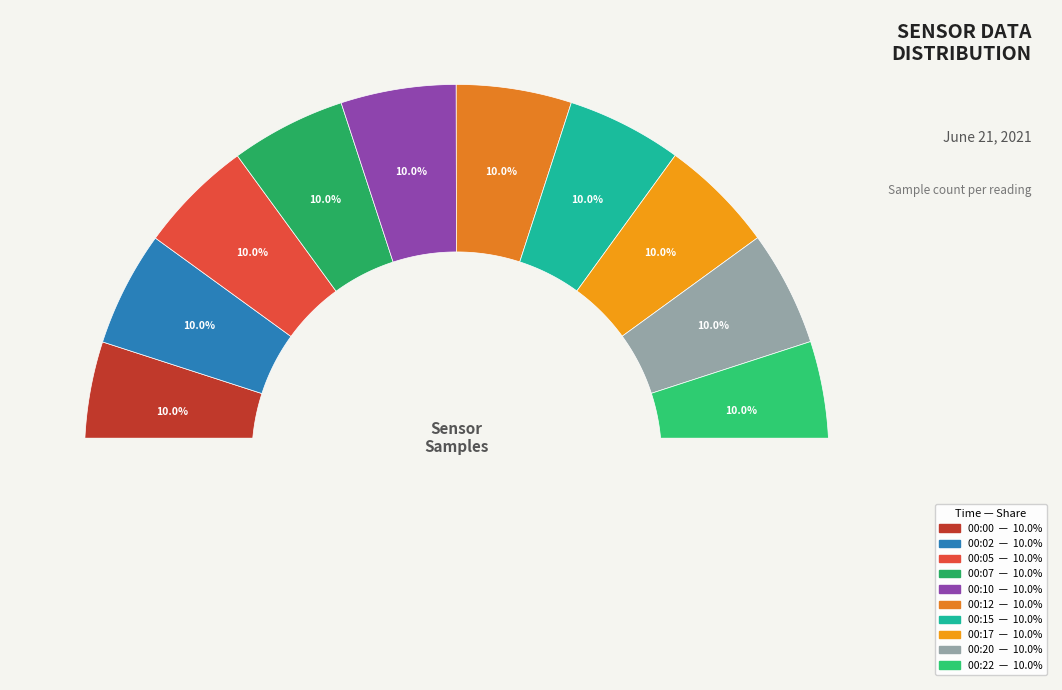

Is it true that 00:00 is 23% of the pie?

False